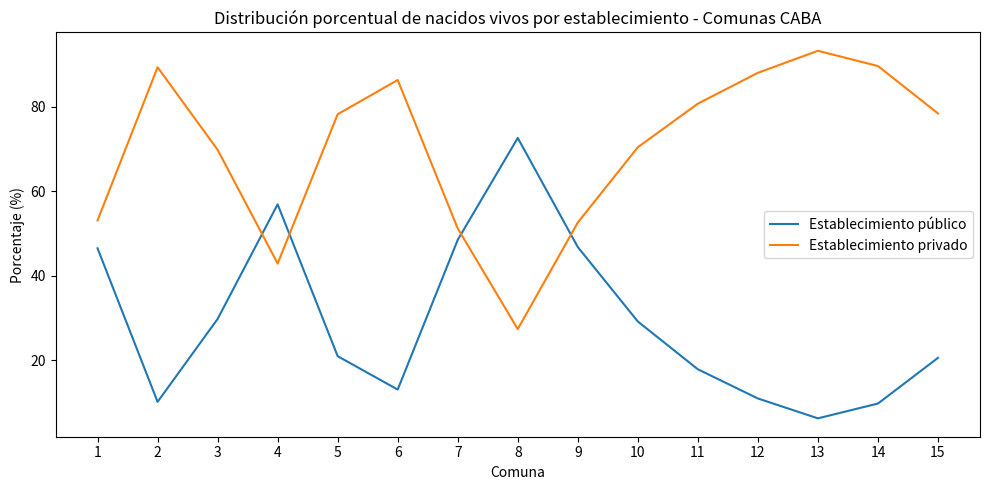

Rank the series at 10 from lowest to highest value.

Establecimiento público, Establecimiento privado